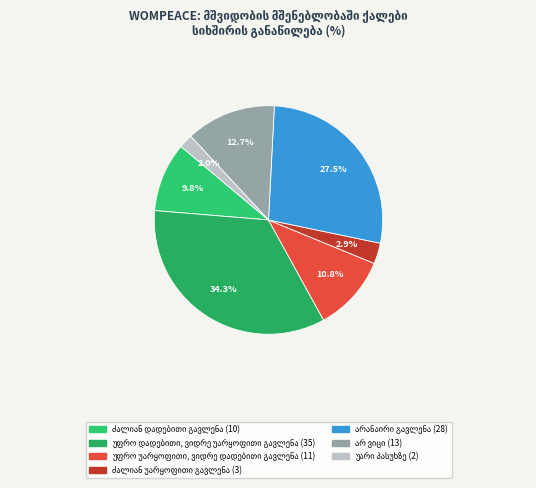

What percentage is the არანაირი გავლენა slice, to the nearest percent?

27%